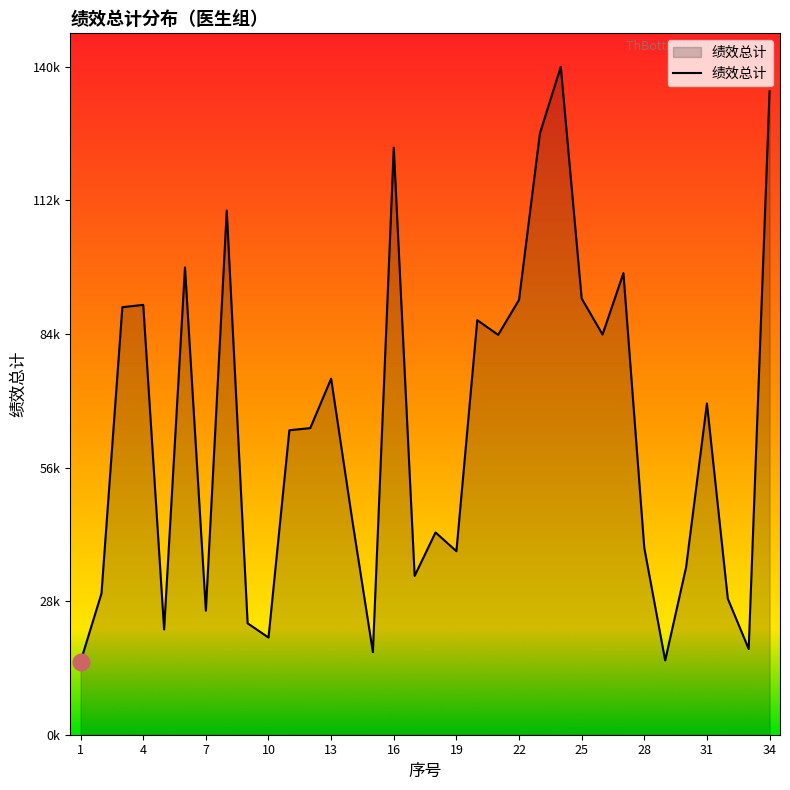

Where does the data first go above 64317?

3